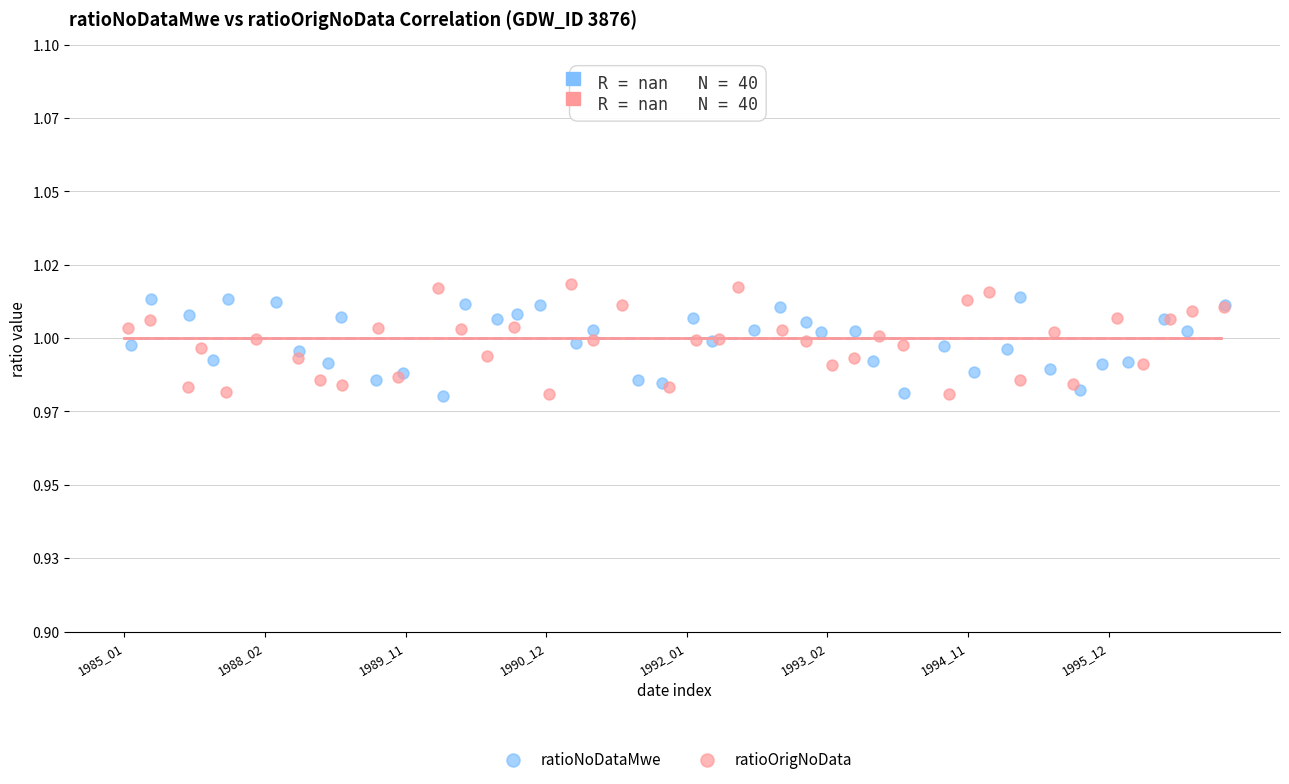

What are all the series names shown in the legend?

ratioNoDataMwe, ratioOrigNoData